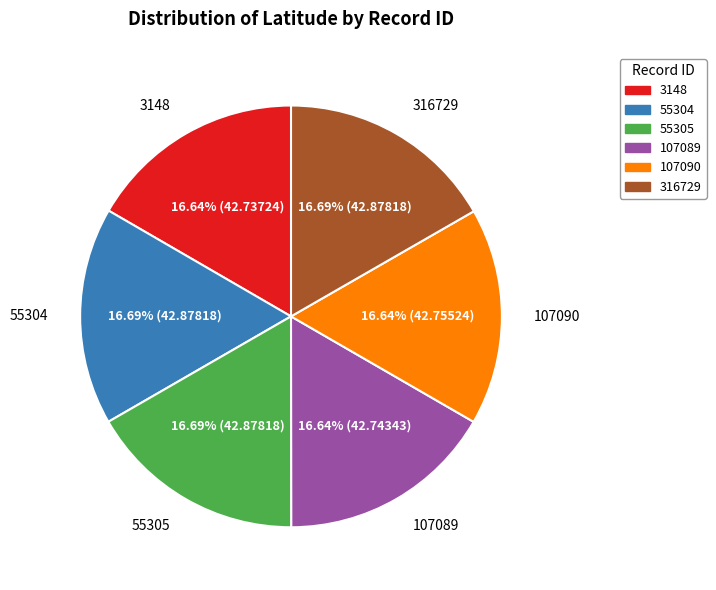

How many slices are in this pie chart?

6